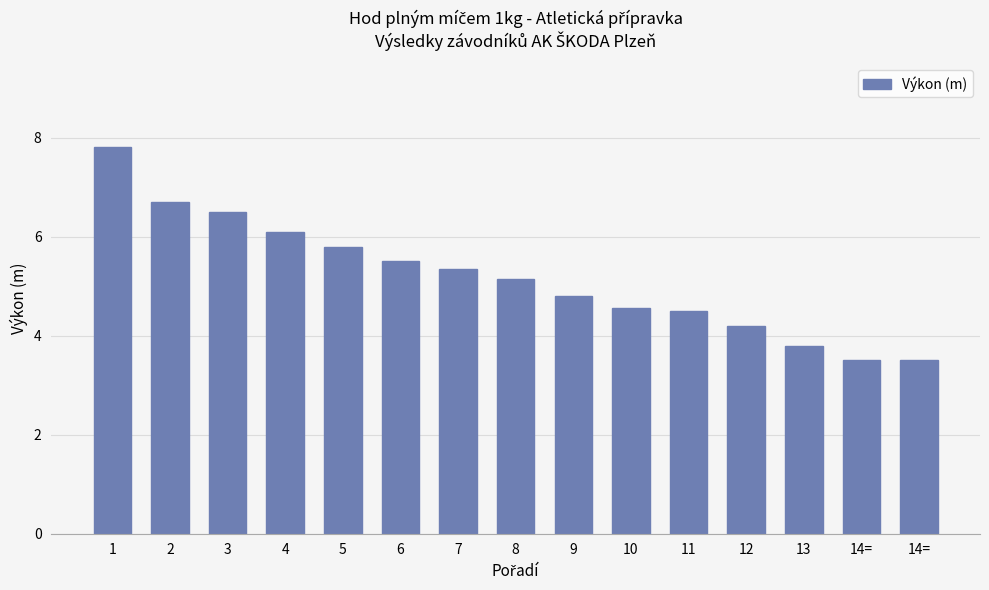

The chart shows a value of 3.8 at 13. True or false?

True